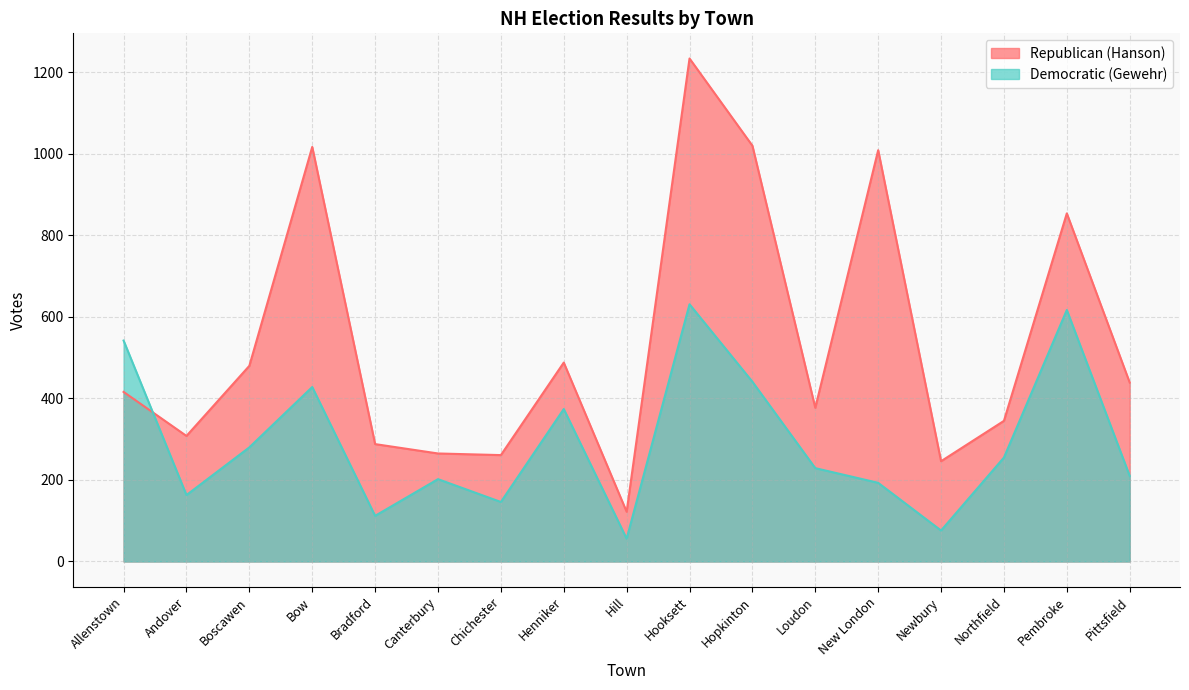

Reading left to right, extract all data points from this chart.

Republican (Hanson): 416	308	480	1017	288	265	261	488	122	1234	1020	377	1009	246	345	854	439
Democratic (Gewehr): 542	163	280	428	112	202	146	374	56	631	441	229	193	76	255	617	210